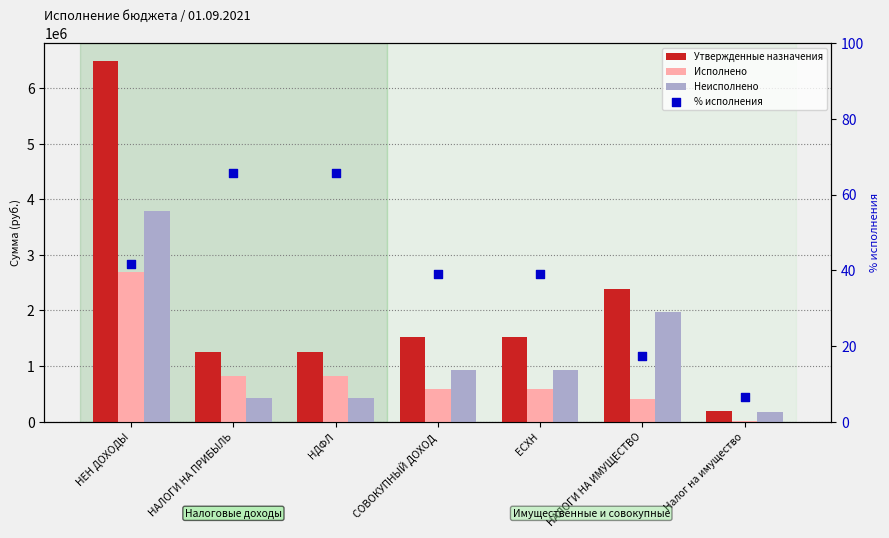

Which series contains the lowest Y value?

% исполнения